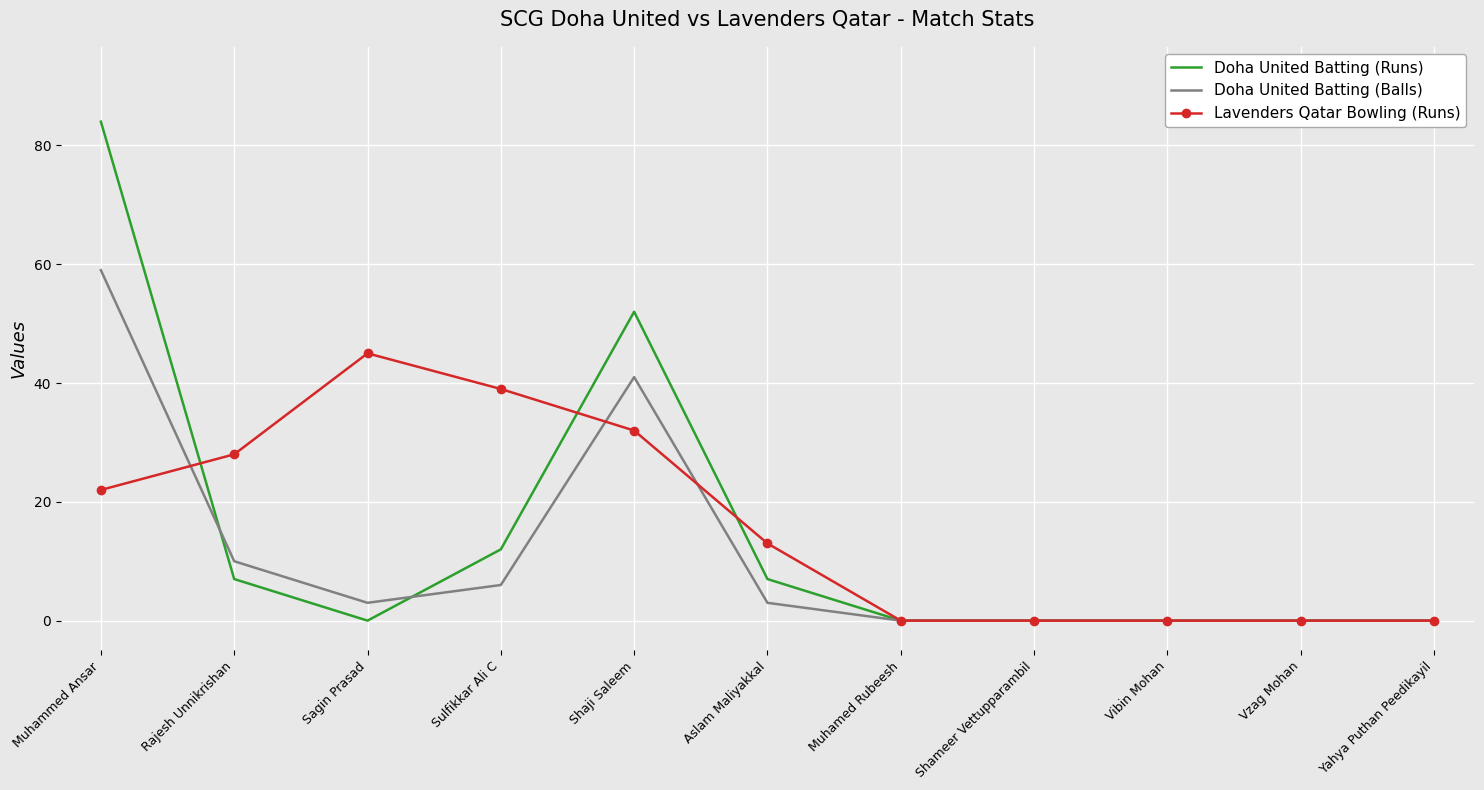

What is the maximum value for Doha United Batting (Balls)?

59